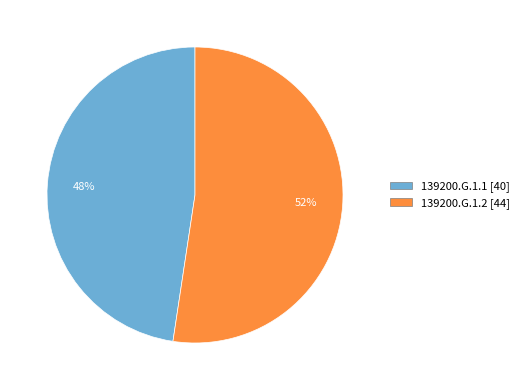

How many segments does this pie chart have?

2